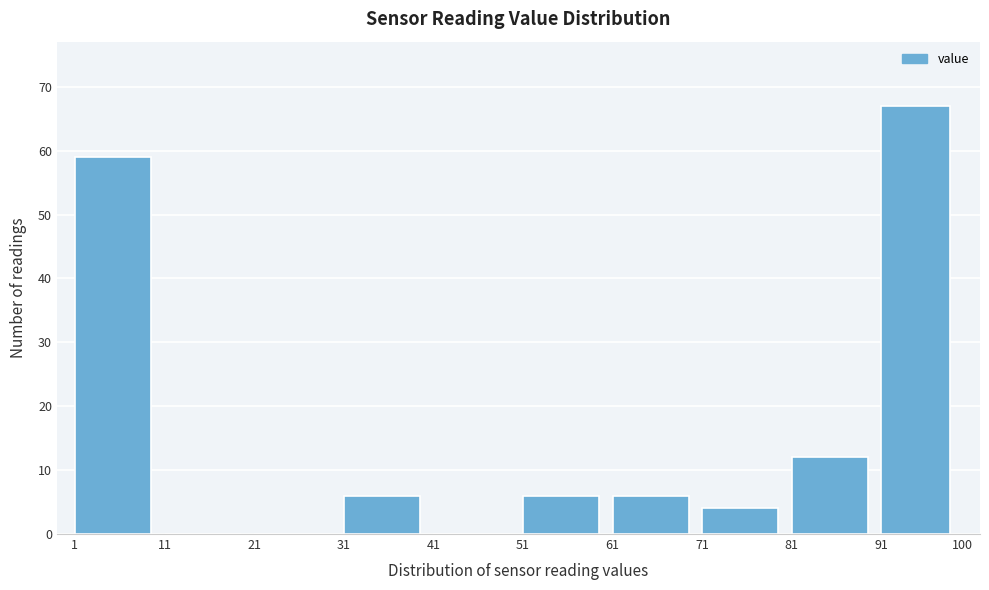

Reading left to right, list every bar in this chart as the range it spans on the x-axis followed by its height. The values are not printed on the chart, so give them approximately, as read against the axis.

1 to 11: 59
11 to 21: 0
21 to 31: 0
31 to 41: 6
41 to 51: 0
51 to 61: 6
61 to 71: 6
71 to 81: 4
81 to 91: 12
91 to 100: 67